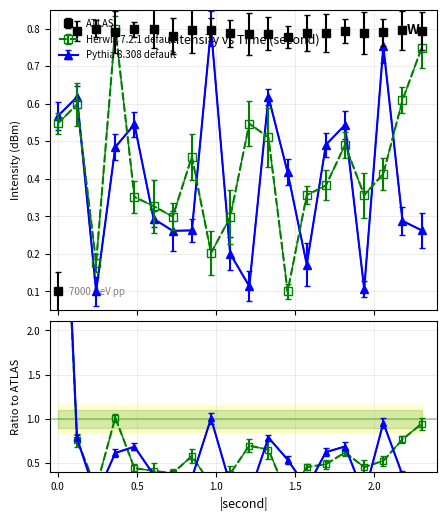

How many lines are shown in the chart?

3